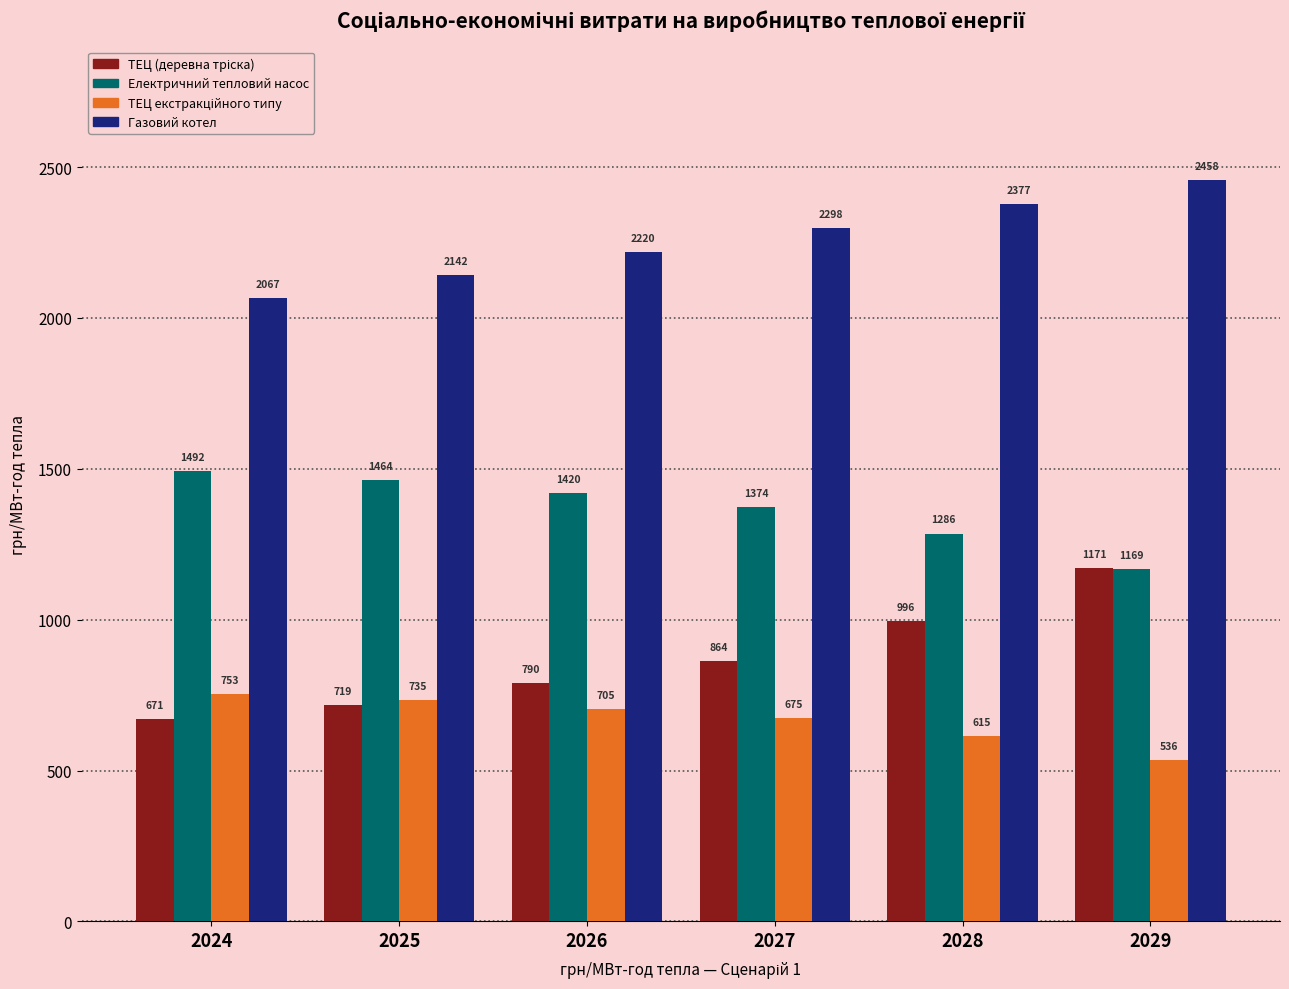

What is the average value of the Газовий котел series?

2260.4